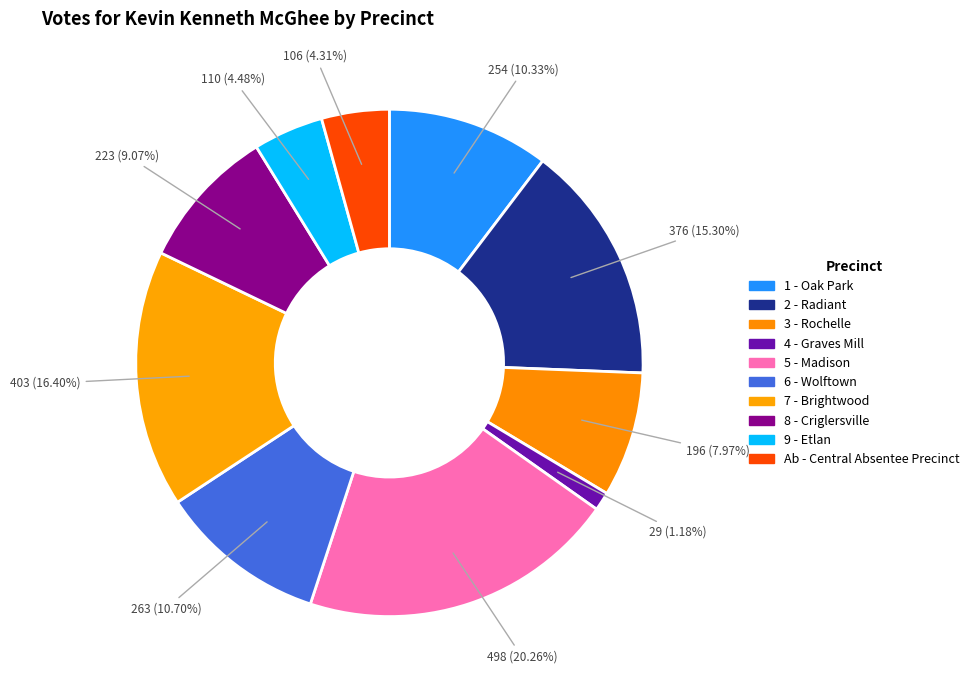

Does 6 - Wolftown represent more than half of the total?

No